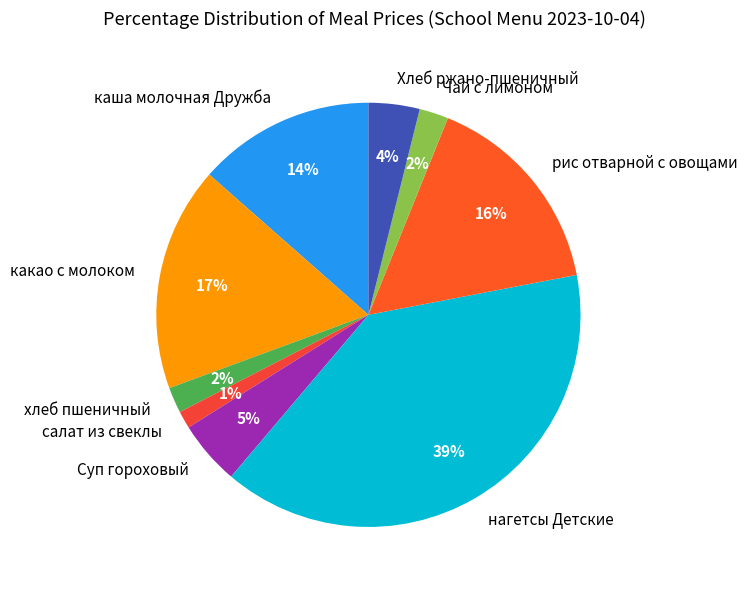

Do хлеб пшеничный and Хлеб ржано-пшеничный together represent more than half of the pie?

No